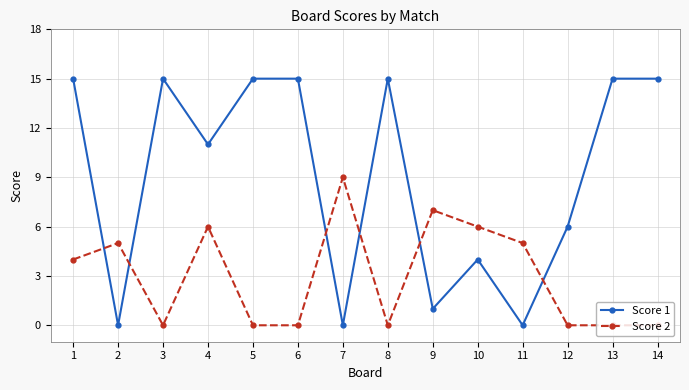

True or false: Score 1 has more than 0 points higher than both neighbors.

True